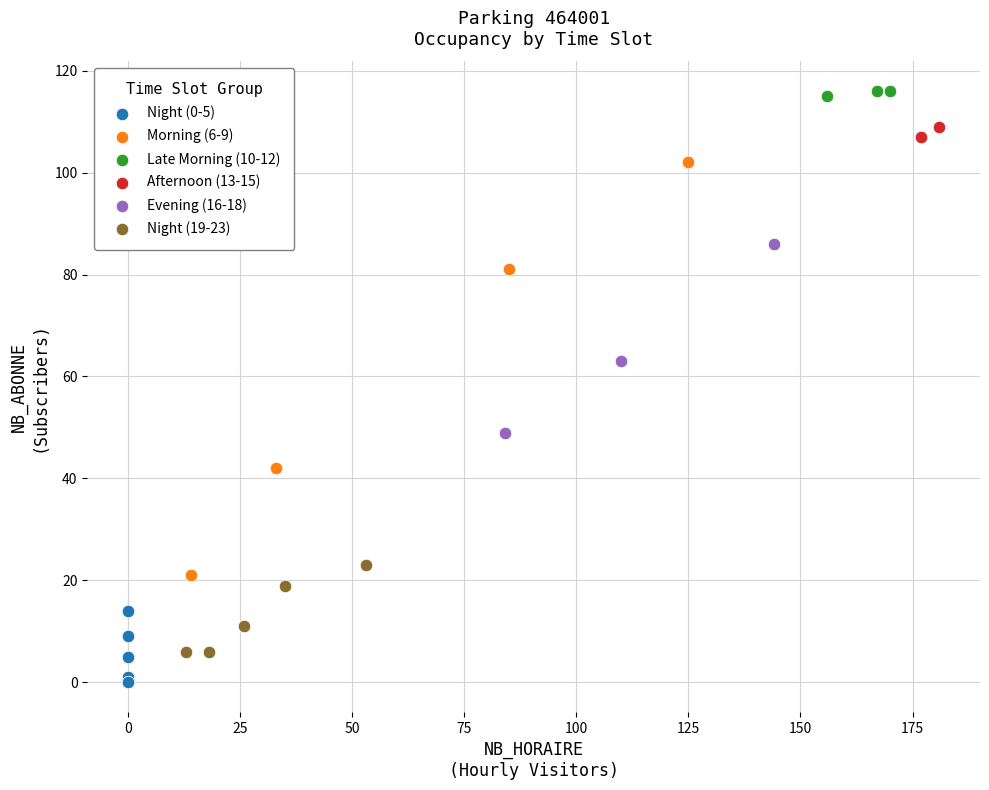

Which series reaches the minimum Y coordinate?

Night (0-5)